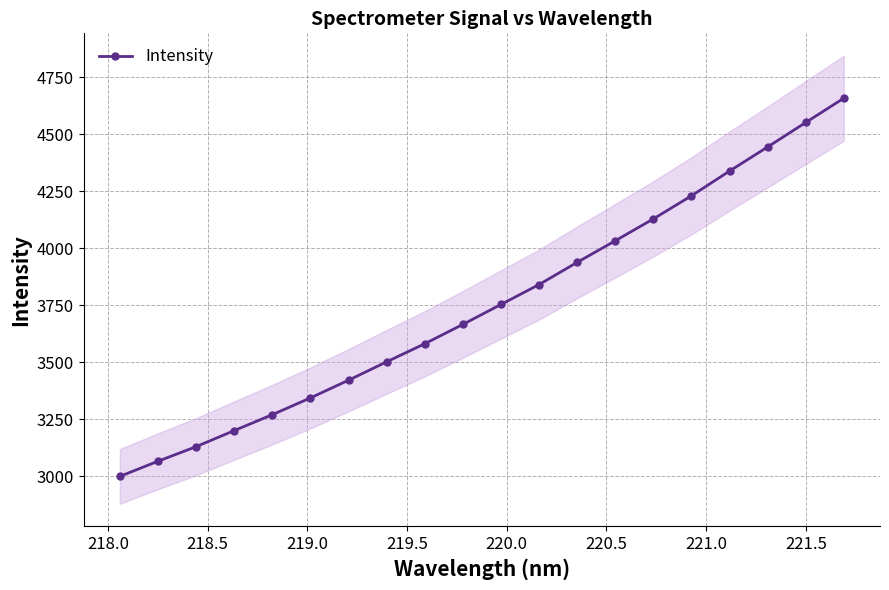

How many lines are shown in the chart?

1